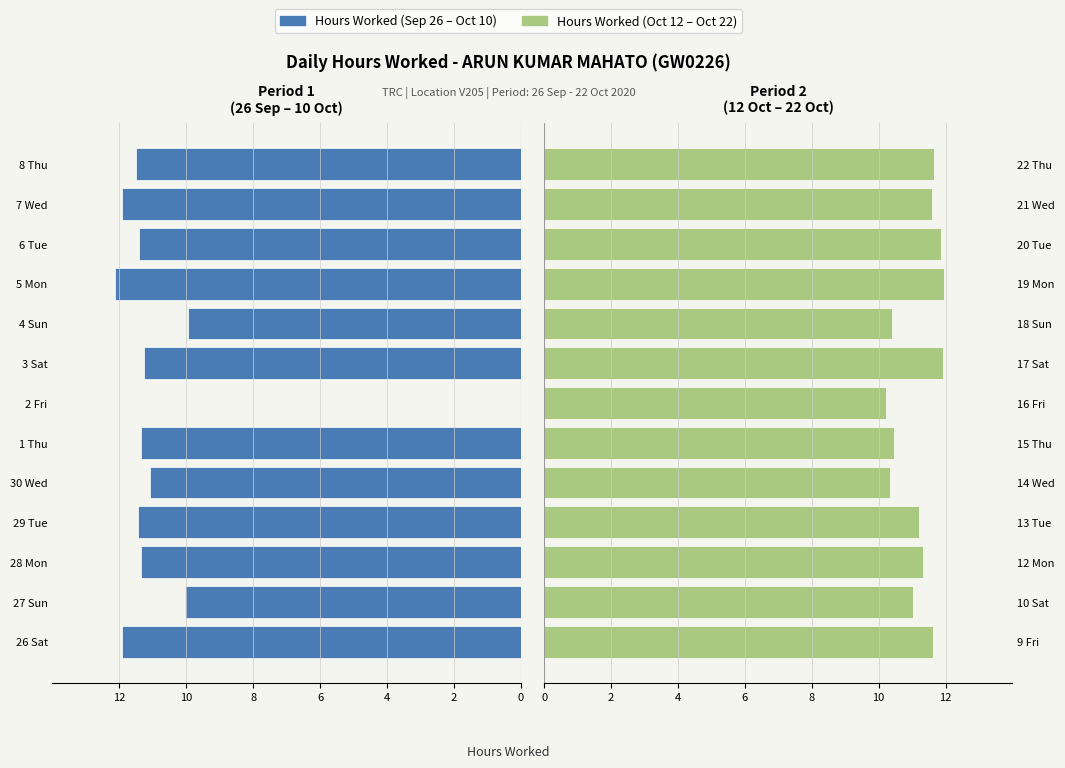

The Hours Worked (Left Period) series shows -3.6 at 28 Mon. True or false?

False